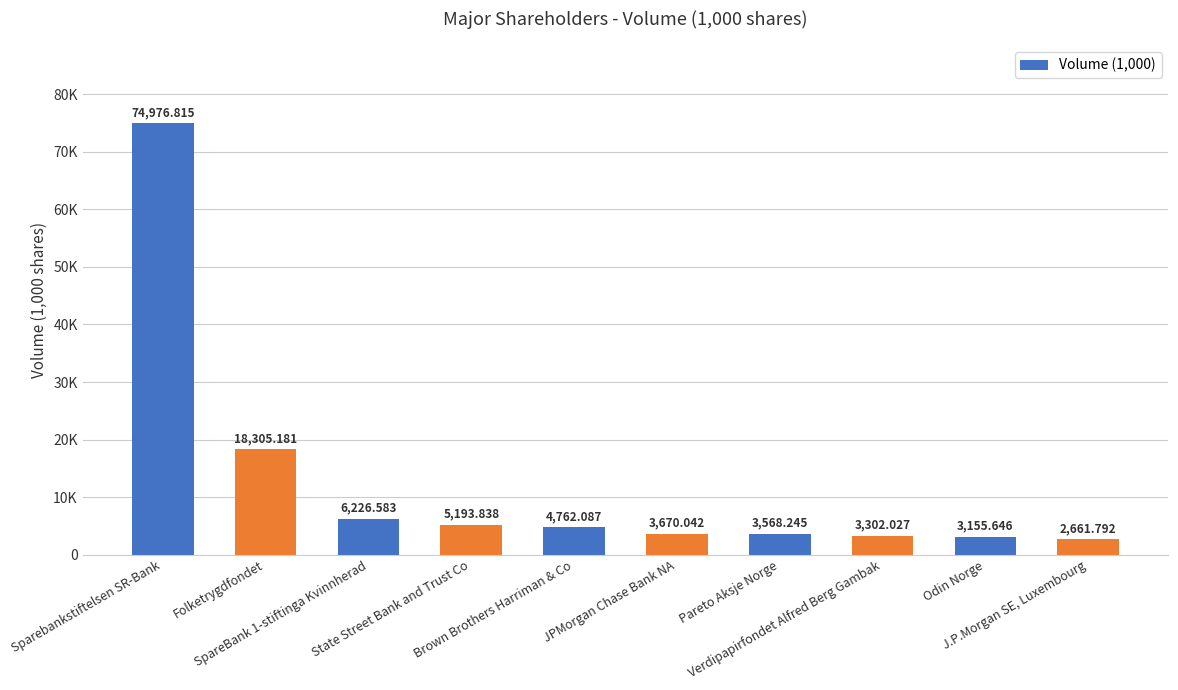

Are the bars horizontal?

No